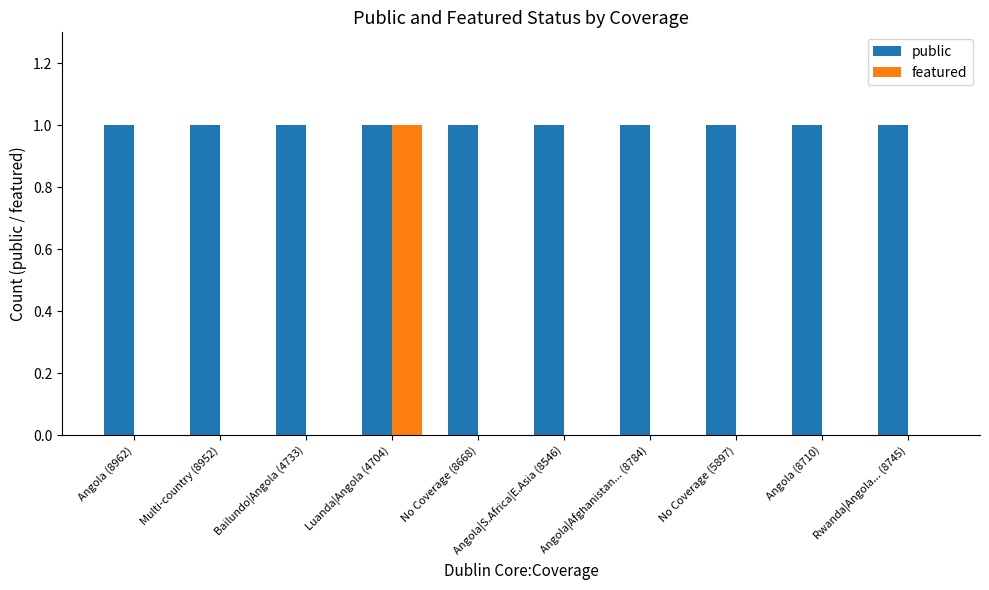

At which category is the sum across all series the highest?

Luanda|Angola (4704)